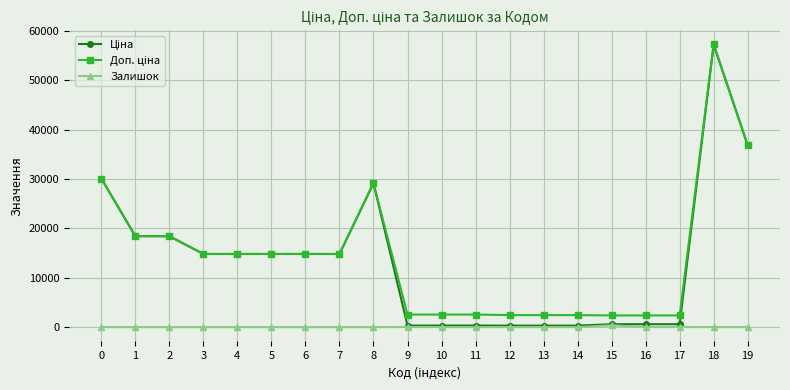

What is the difference between the highest and lowest values at 5?

14817.6